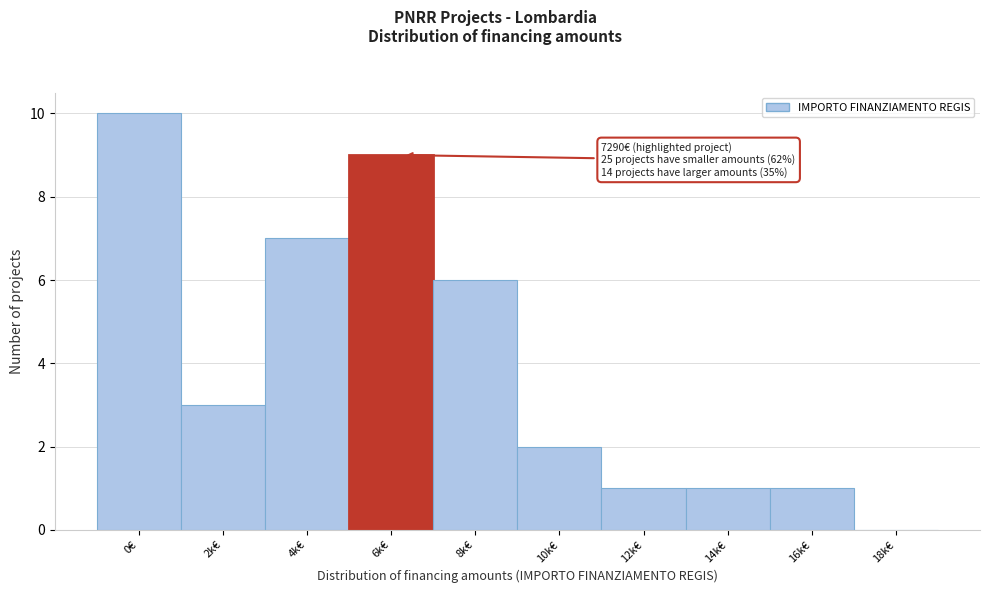

Reading right to left, what are all the values shown in this chart?

18k€=0	16k€=1	14k€=1	12k€=1	10k€=2	8k€=6	6k€=9	4k€=7	2k€=3	0€=10